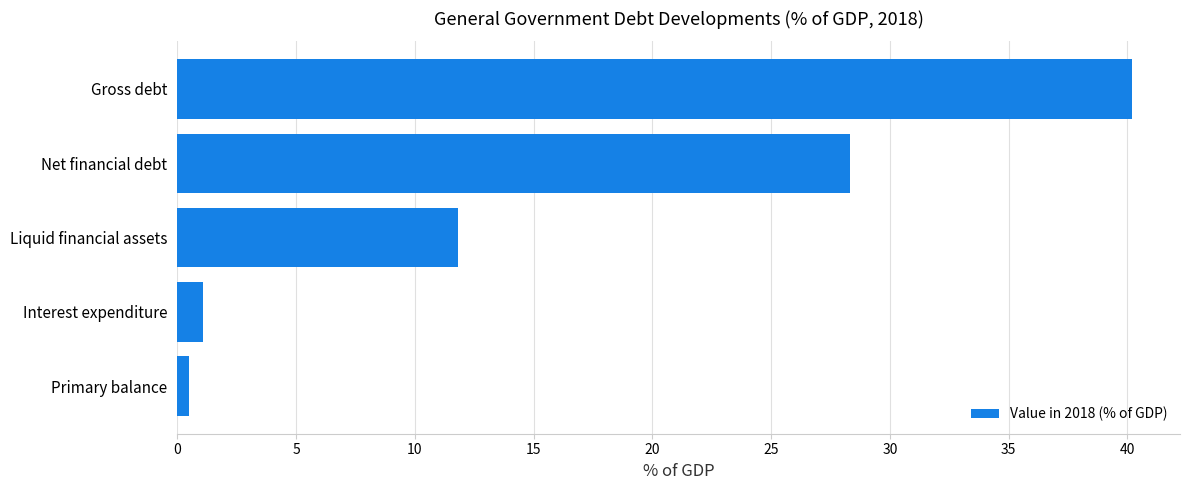

List the labels in order of value, largest first.

Gross debt, Net financial debt, Liquid financial assets, Interest expenditure, Primary balance